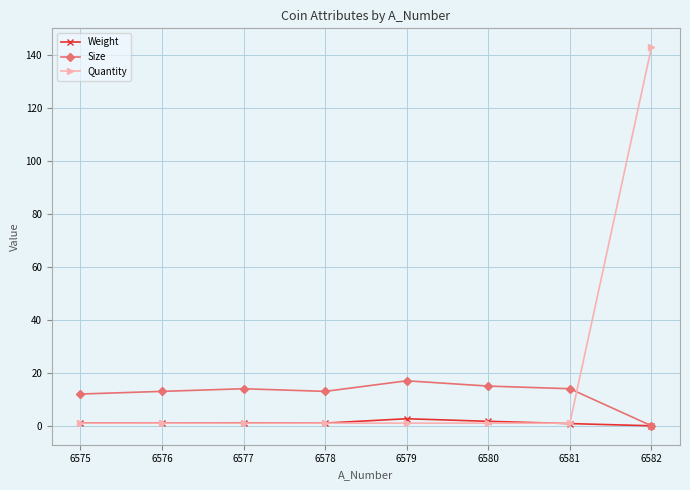

True or false: Weight has more than 0 interior local peaks.

True